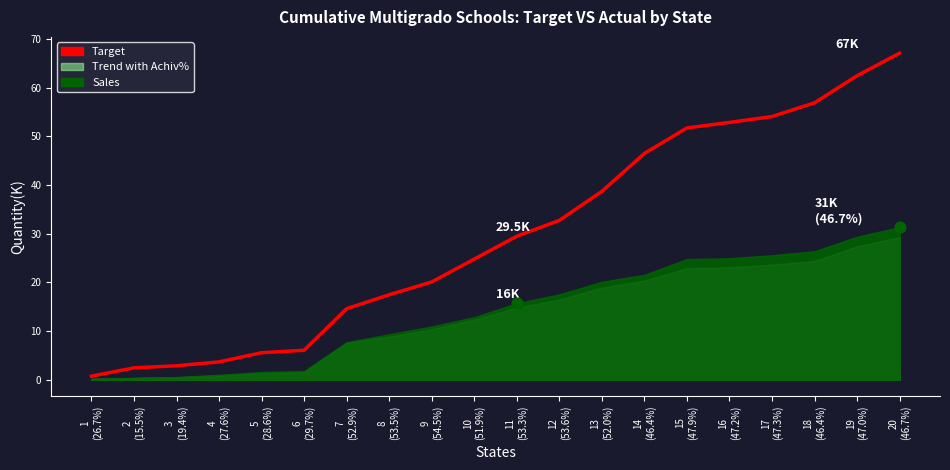

What is the change in value from 15
(47.9%) to 19
(47.0%)?

+10.7